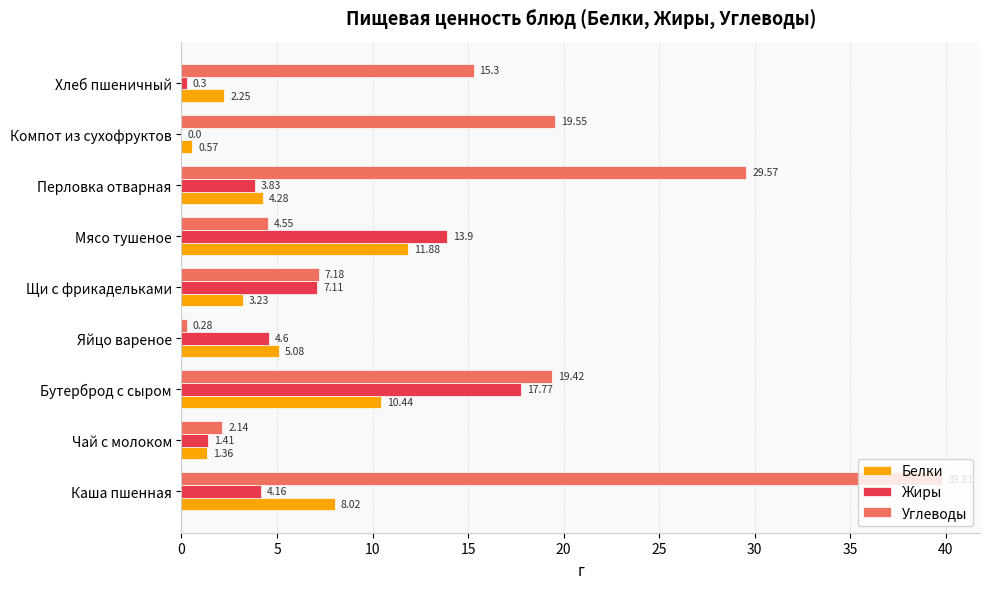

What is the sum of all Жиры values?

53.1